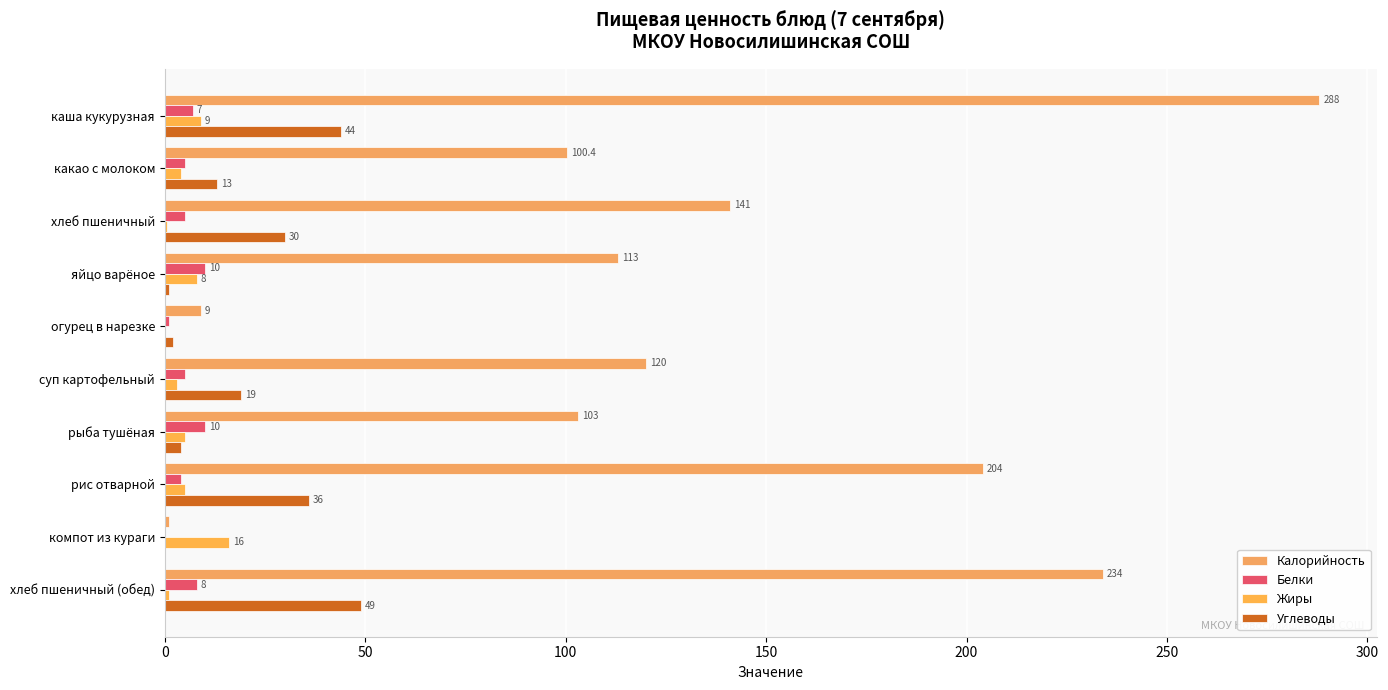

At how many categories does at least one series exceed 179?

3